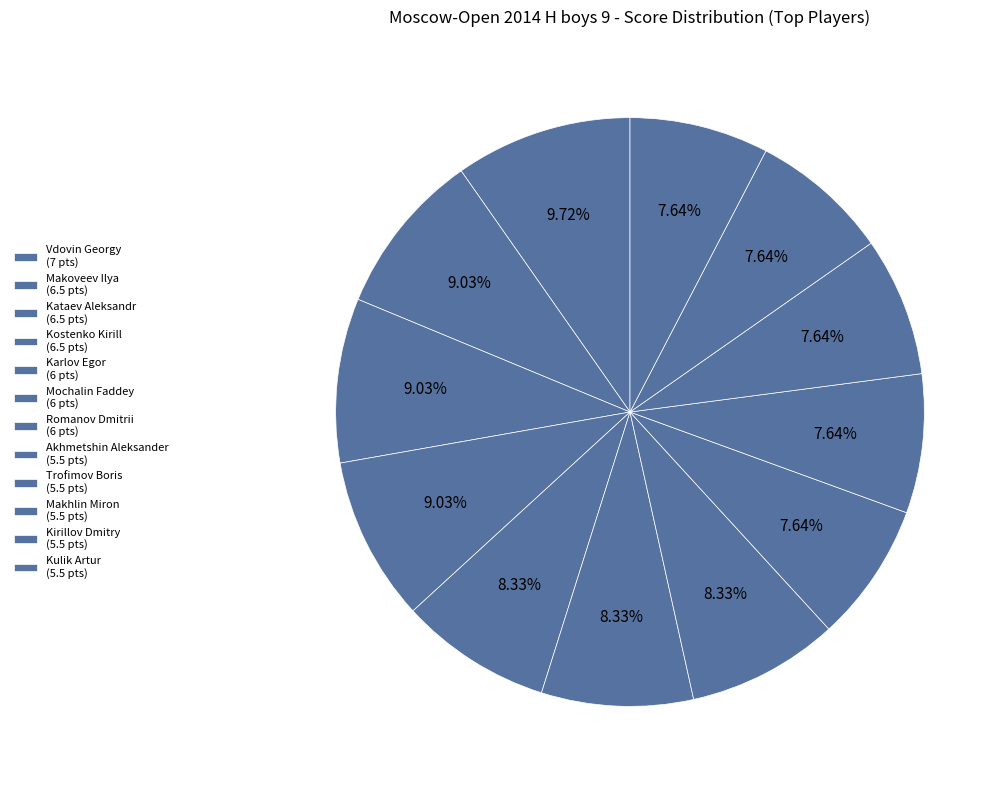

What is the ratio of the value at Kataev Aleksandr to the value at Kostenko Kirill?

1.0